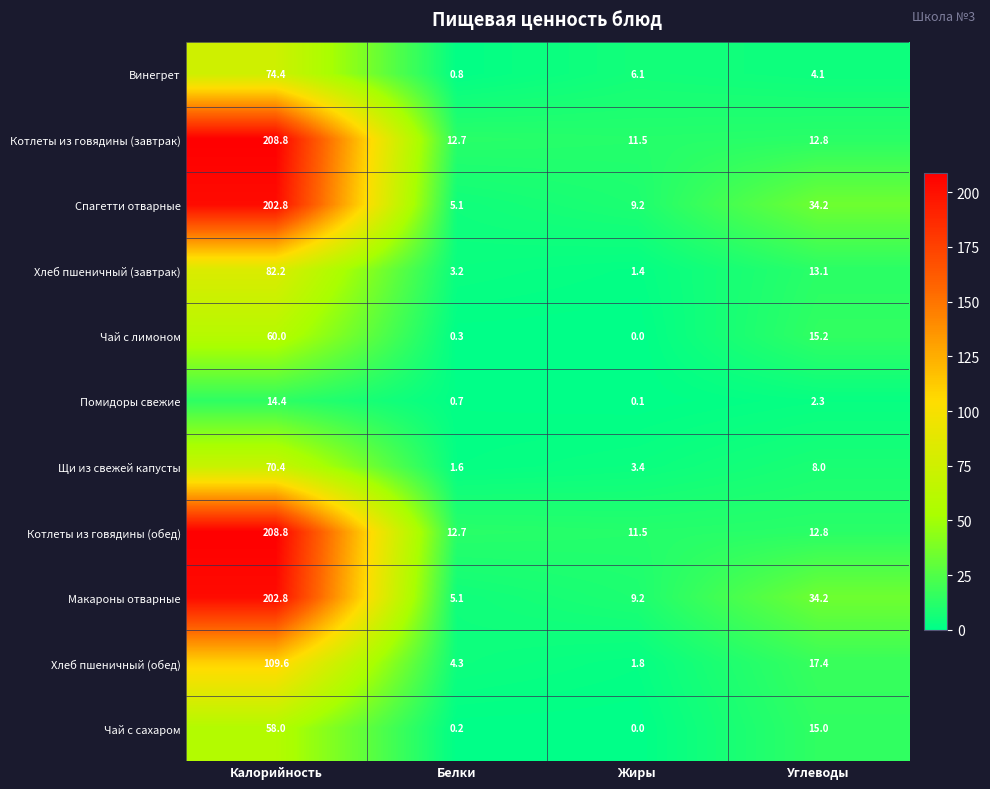

Is it true that Хлеб пшеничный (завтрак) equals 4.4 at Углеводы?

False